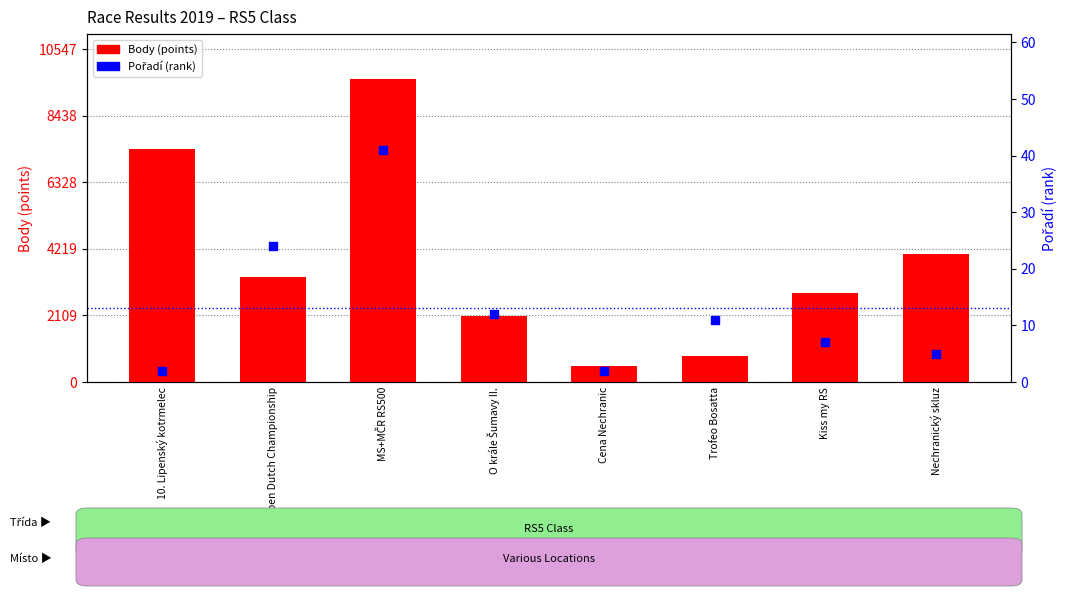

Which series has the widest spread of Y values?

Body (points)